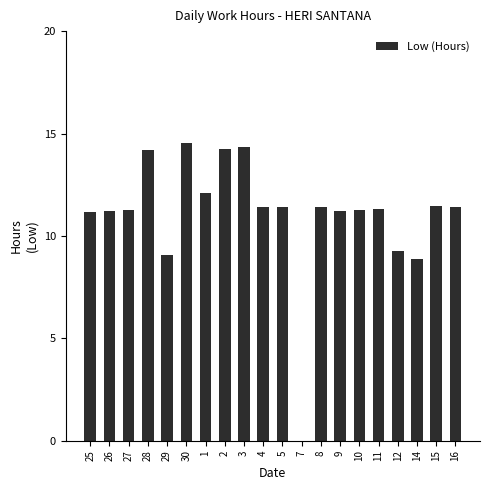

Which label corresponds to the largest value in the chart?

30